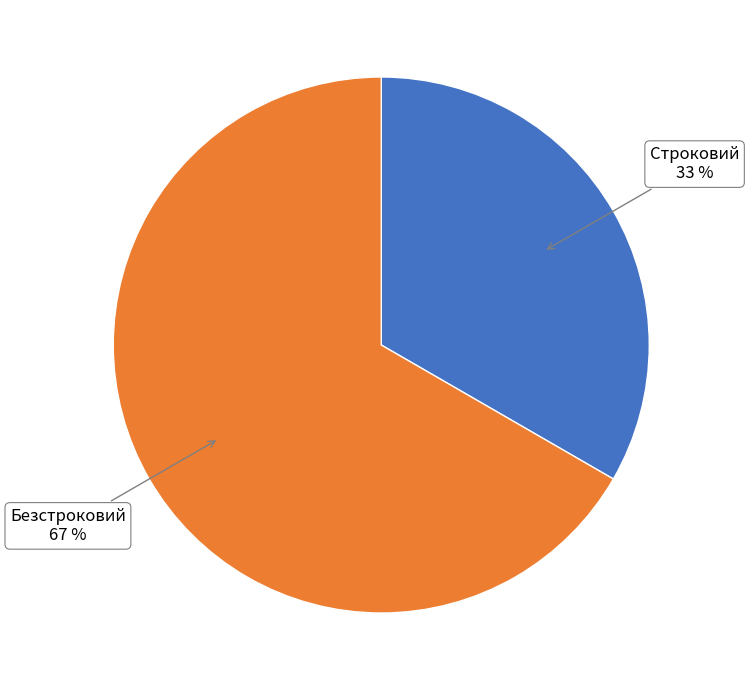

What percentage is the Строковий slice, to the nearest percent?

33%